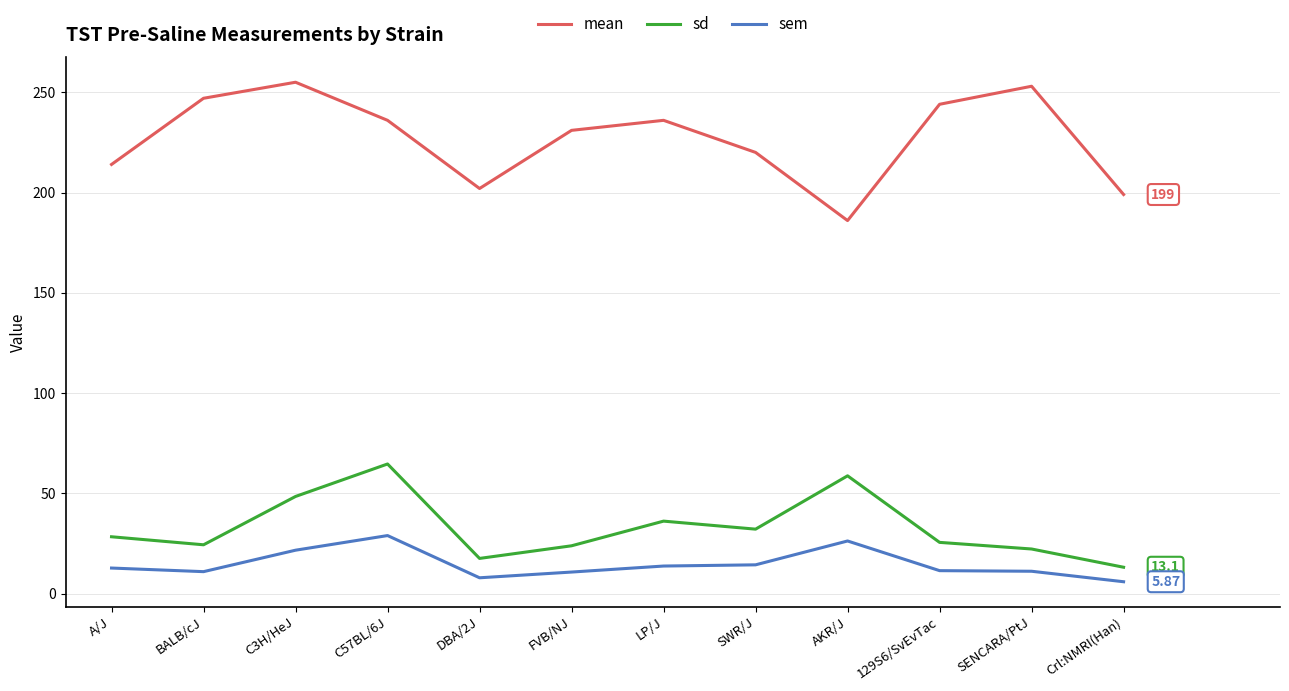

Which category has the lowest value in the mean series?

AKR/J